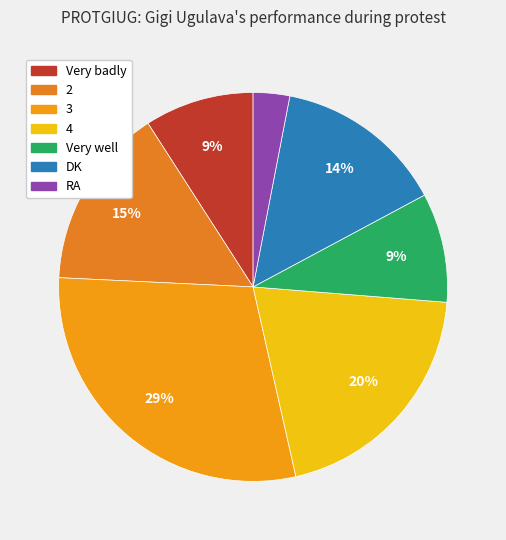

Does DK account for over 50% of the chart?

No